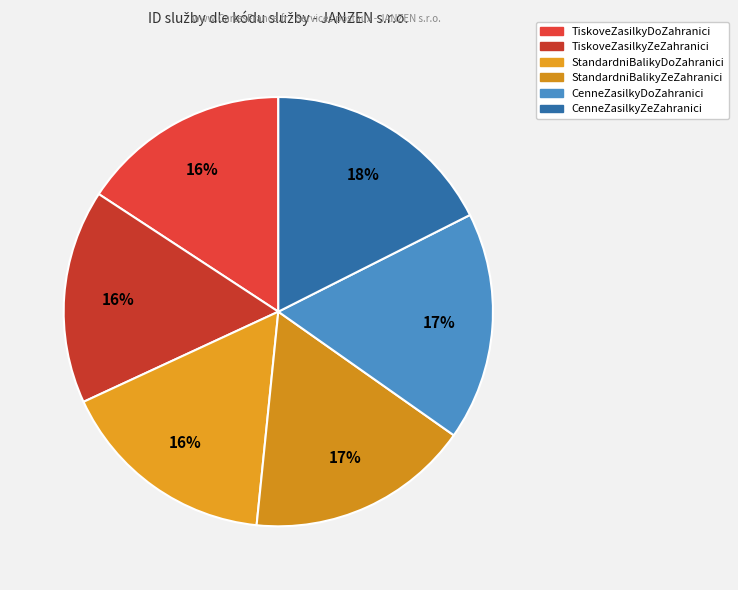

What is the smallest slice in the pie chart?

TiskoveZasilkyDoZahranici